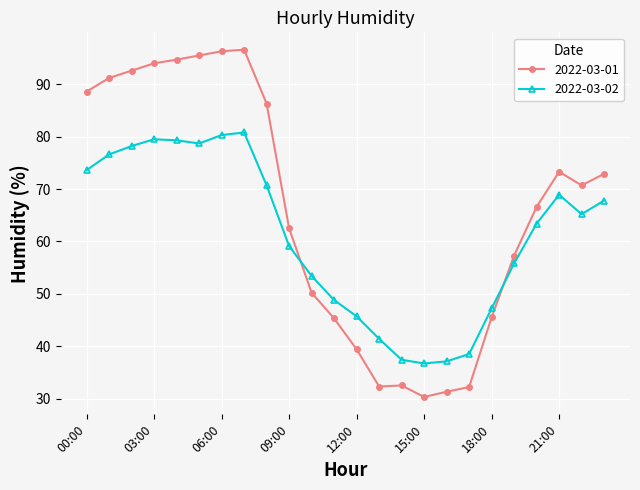

True or false: 2022-03-02 has more than 2 interior local peaks.

True